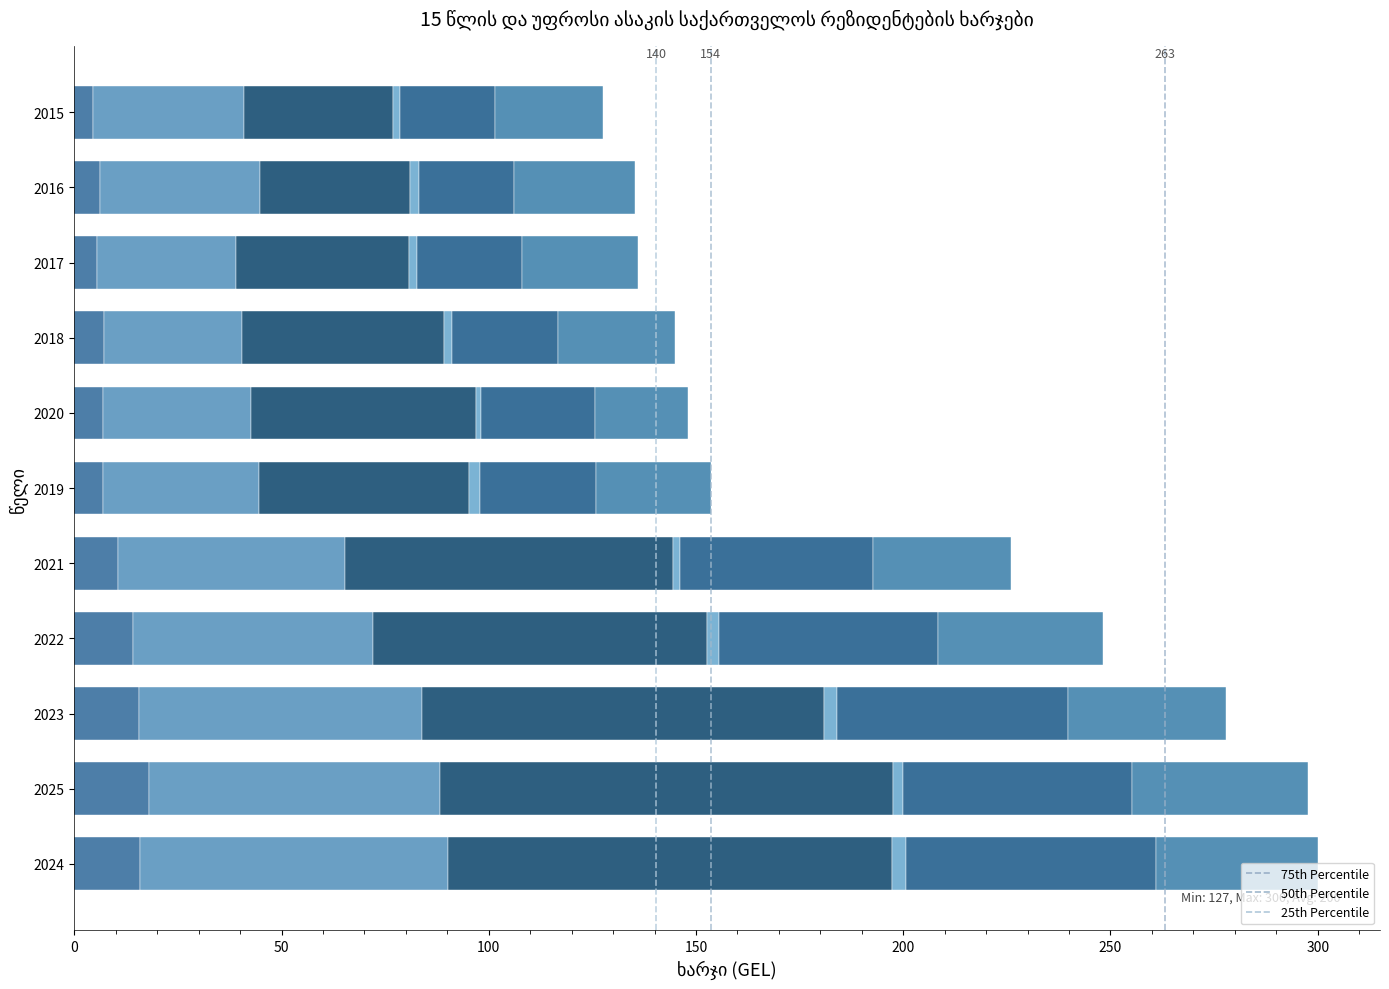

How many series are shown in this chart?

6